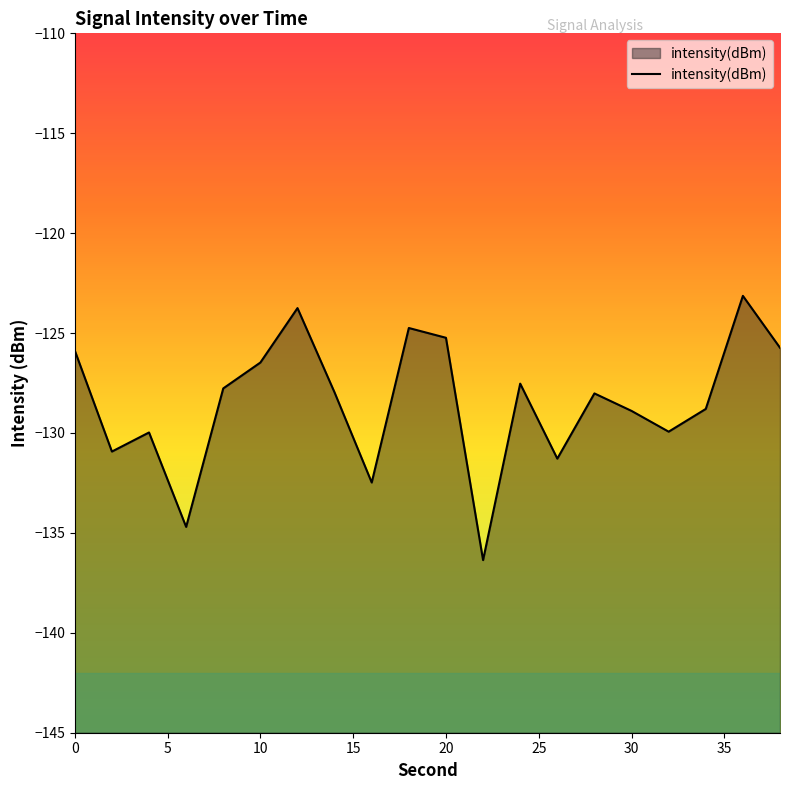

True or false: the data shows -125.2 at 20.

True